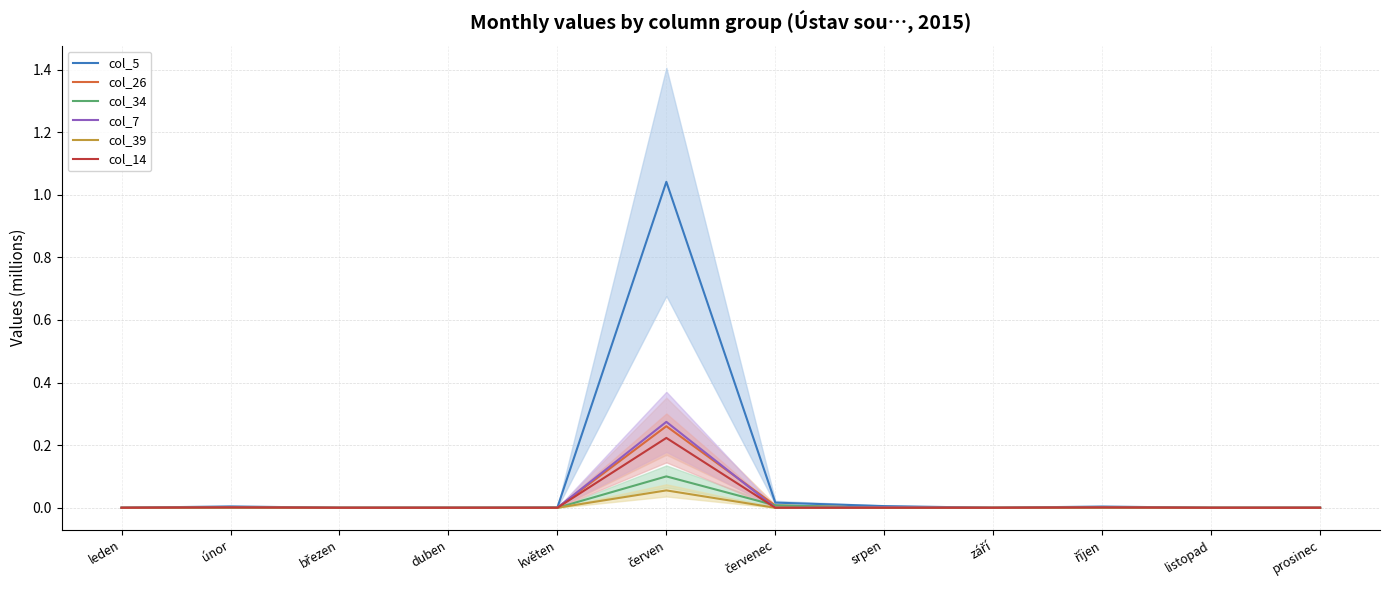

Reading left to right, what are all the values shown in this chart?

col_5: leden=0.0	únor=0.0	březen=0.0	duben=0.0	květen=0.0	červen=1.0	červenec=0.0	srpen=0.0	září=0.0	říjen=0.0	listopad=0.0	prosinec=0.0
col_26: leden=0.0	únor=0.0	březen=0.0	duben=0.0	květen=0.0	červen=0.3	červenec=0.0	srpen=0.0	září=0.0	říjen=0.0	listopad=0.0	prosinec=0.0
col_34: leden=0.0	únor=0.0	březen=0.0	duben=0.0	květen=0.0	červen=0.1	červenec=0.0	srpen=0.0	září=0.0	říjen=0.0	listopad=0.0	prosinec=0.0
col_7: leden=0.0	únor=0.0	březen=0.0	duben=0.0	květen=0.0	červen=0.3	červenec=0.0	srpen=0.0	září=0.0	říjen=0.0	listopad=0.0	prosinec=0.0
col_39: leden=0.0	únor=0.0	březen=0.0	duben=0.0	květen=0.0	červen=0.1	červenec=0.0	srpen=0.0	září=0.0	říjen=0.0	listopad=0.0	prosinec=0.0
col_14: leden=0.0	únor=0.0	březen=0.0	duben=0.0	květen=0.0	červen=0.2	červenec=0.0	srpen=0.0	září=0.0	říjen=0.0	listopad=0.0	prosinec=0.0